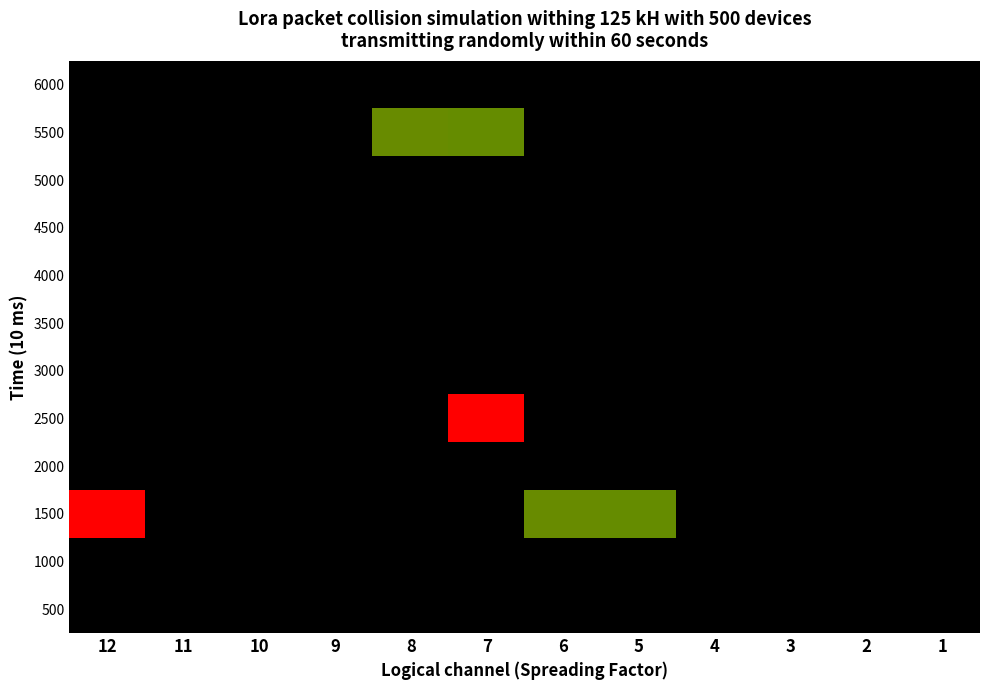

What is the total value across all series at 11?

1099953